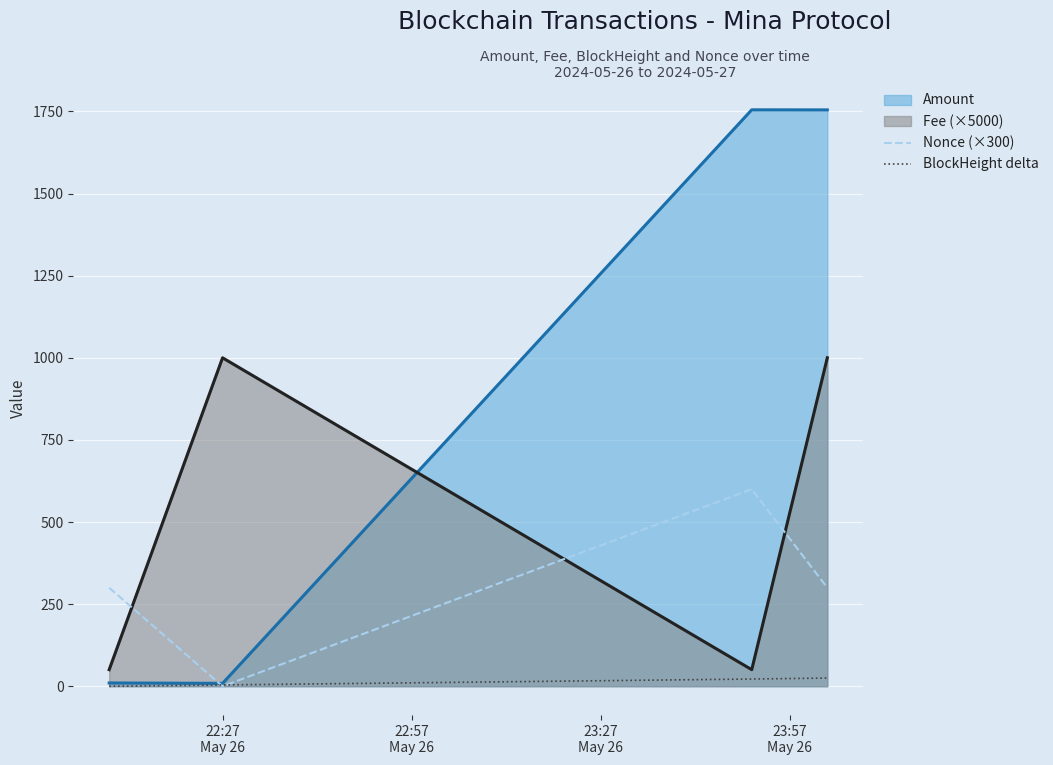

What is the maximum value shown in the chart?

1755.0